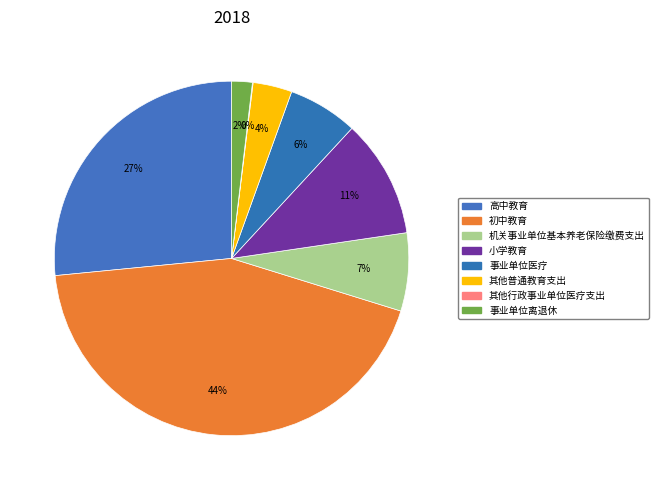

Which slice is the smallest?

其他行政事业单位医疗支出